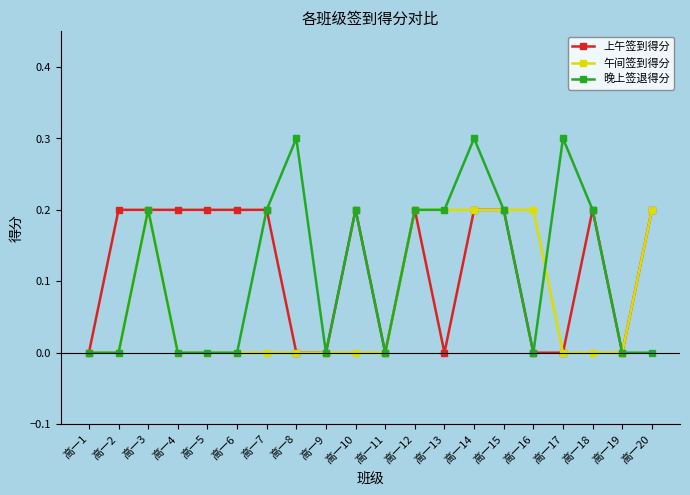

Count the 上午签到得分 values in the range 0 to 1.

20